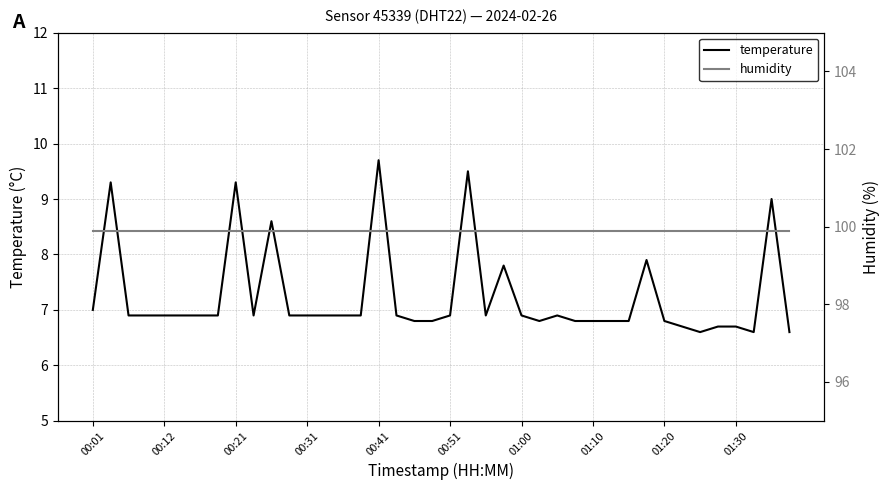

What is the difference between the maximum and minimum values in the temperature series?

3.1